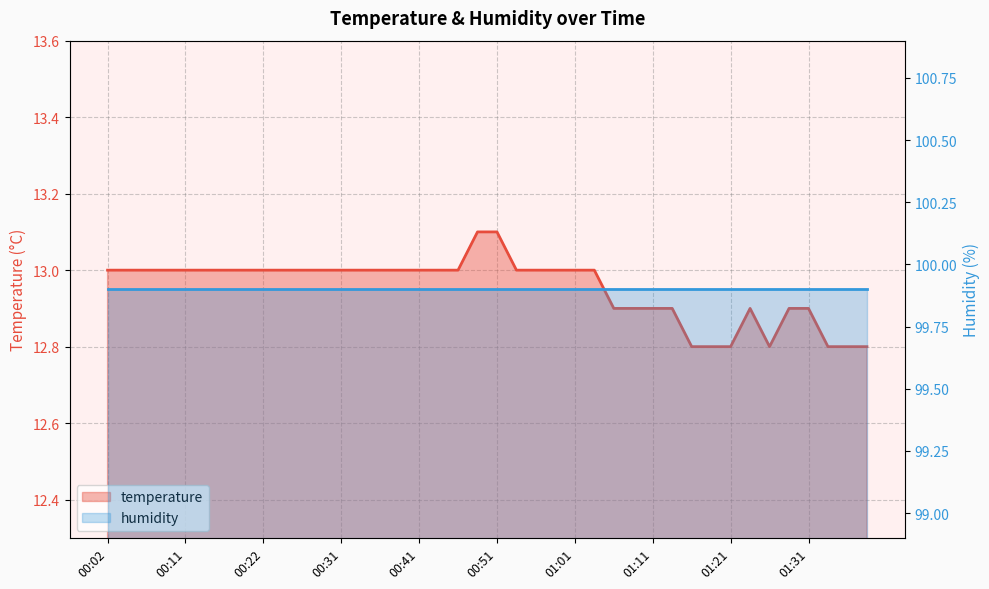

What is the difference between the second highest and minimum values?

0.3